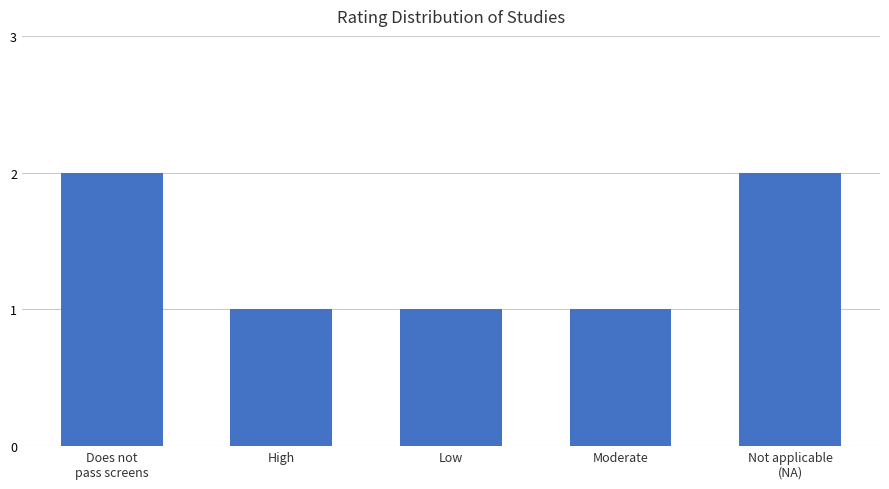

What is the minimum value shown in the chart?

1